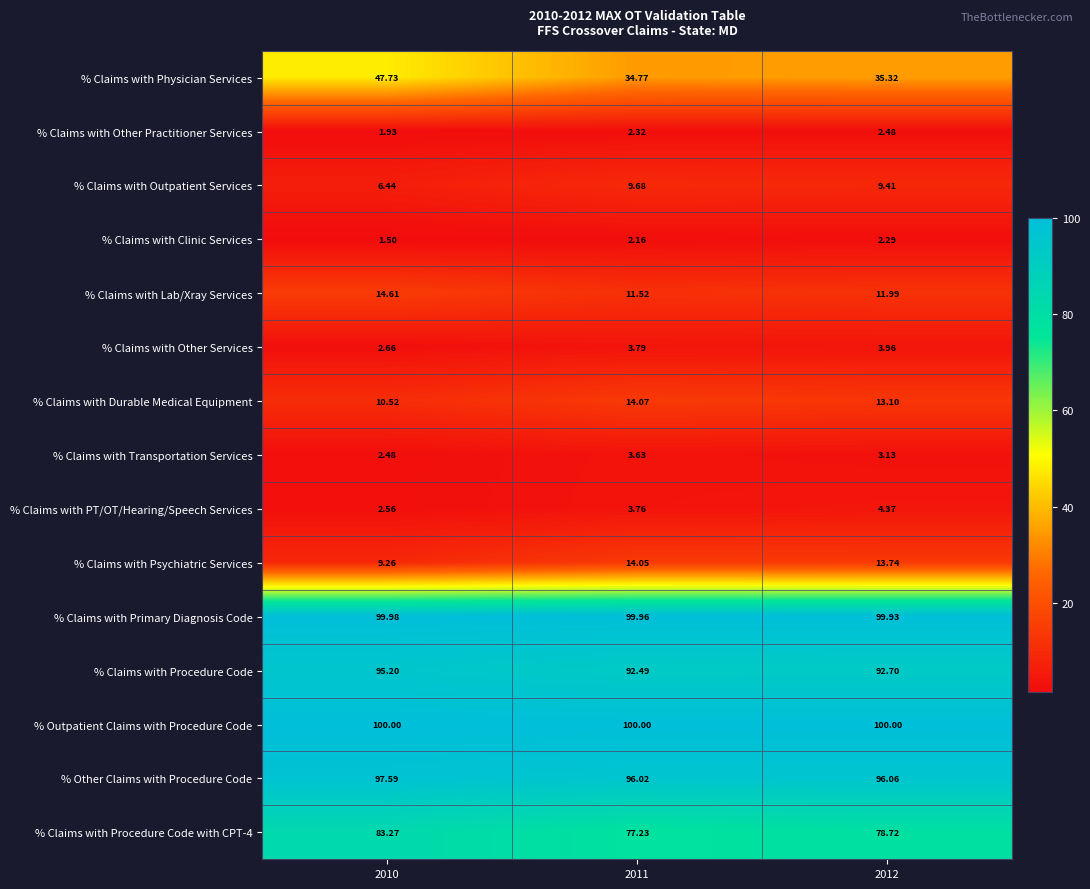

Which series has the largest range (max minus min)?

% Claims with Physician Services